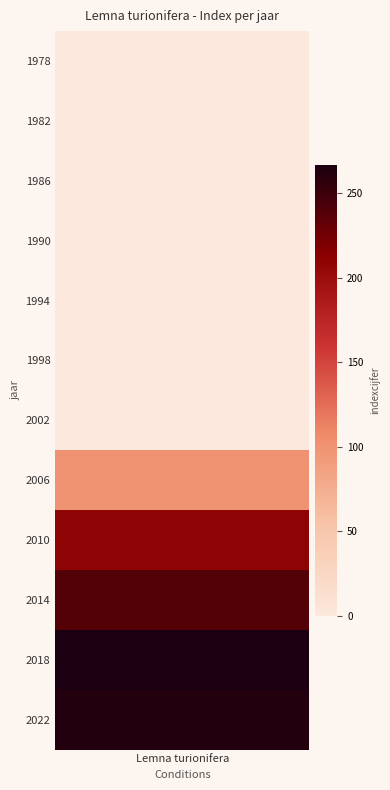

Which label corresponds to the smallest value in the chart?

1978